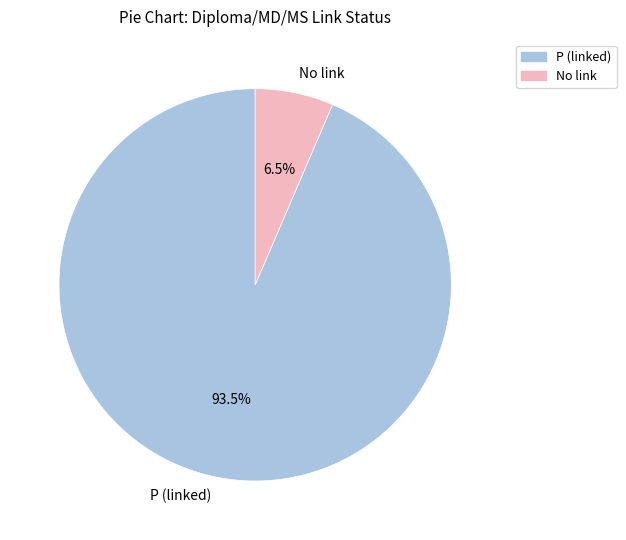

What is the smallest slice in the pie chart?

No link